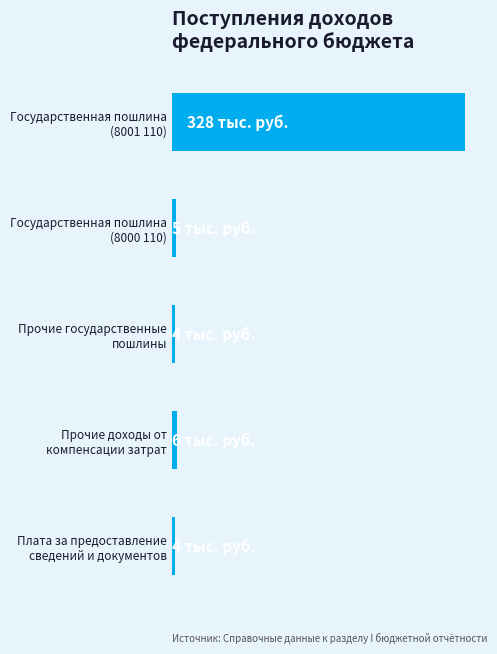

Are the bars horizontal?

Yes